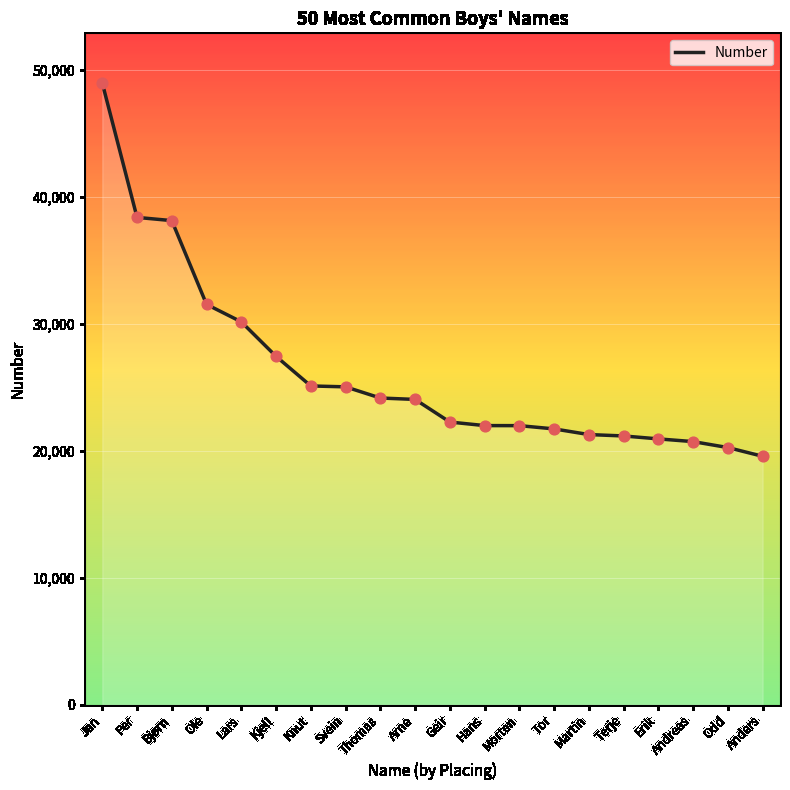

Approximately how many times larger is the value at Jan compared to Lars?

1.6